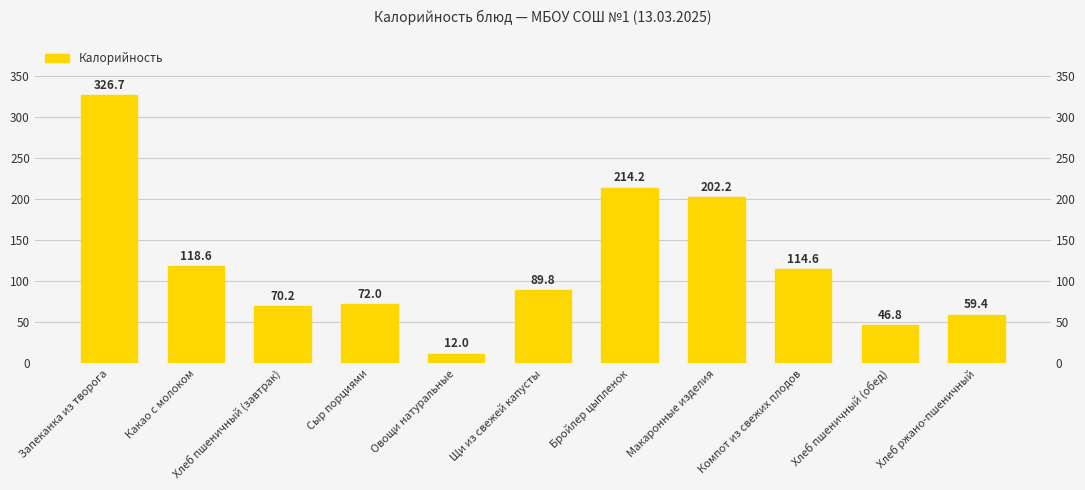

How many data points are less than 89?

5